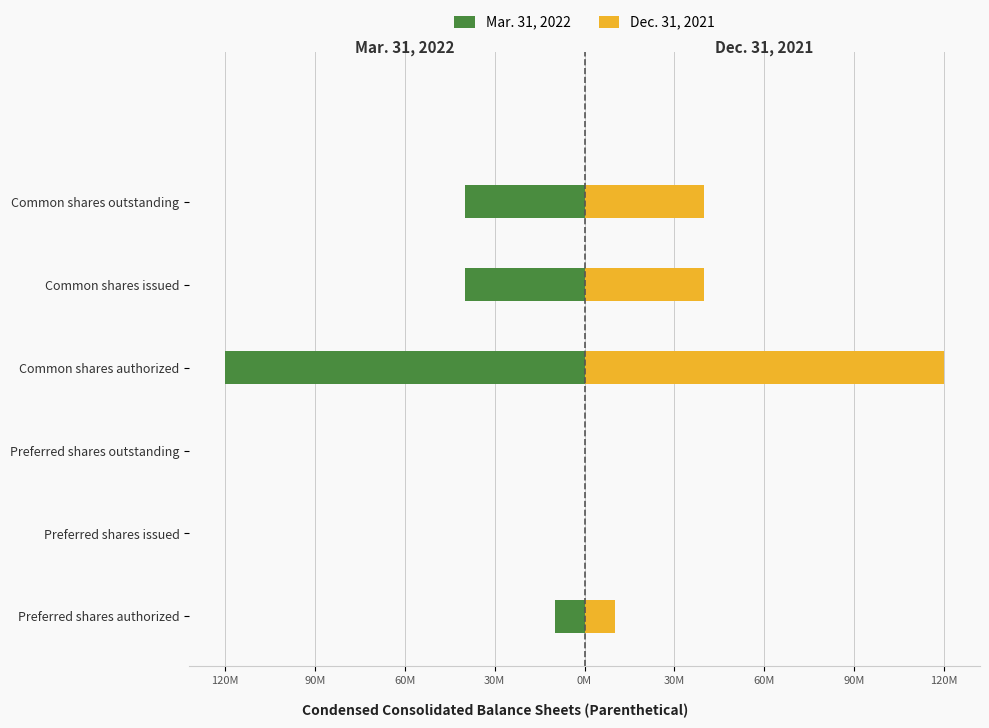

Rank the series by their maximum value, from highest to lowest.

Dec. 31, 2021, Mar. 31, 2022